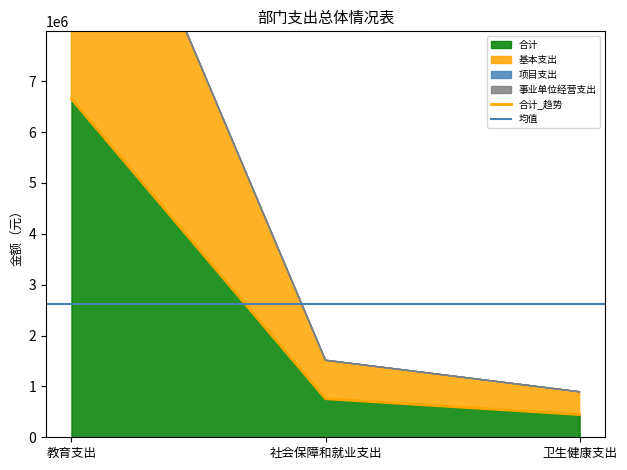

What is the value of the 合计 point at the 1st from the left?

6651841